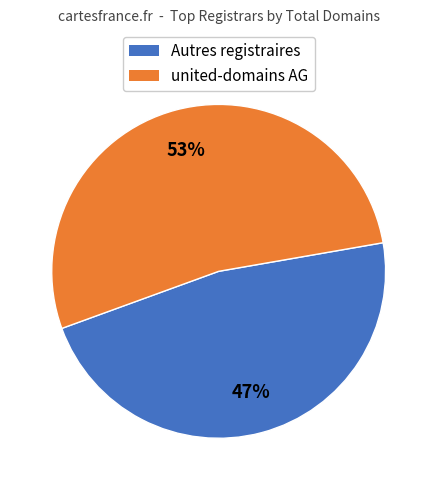

To the nearest percent, what is the difference between the largest and smallest slice percentages?

6%